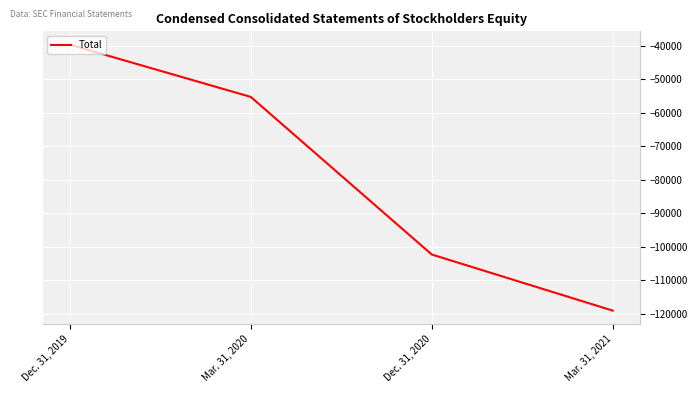

True or false: the data shows -119008 at Mar. 31, 2021.

True